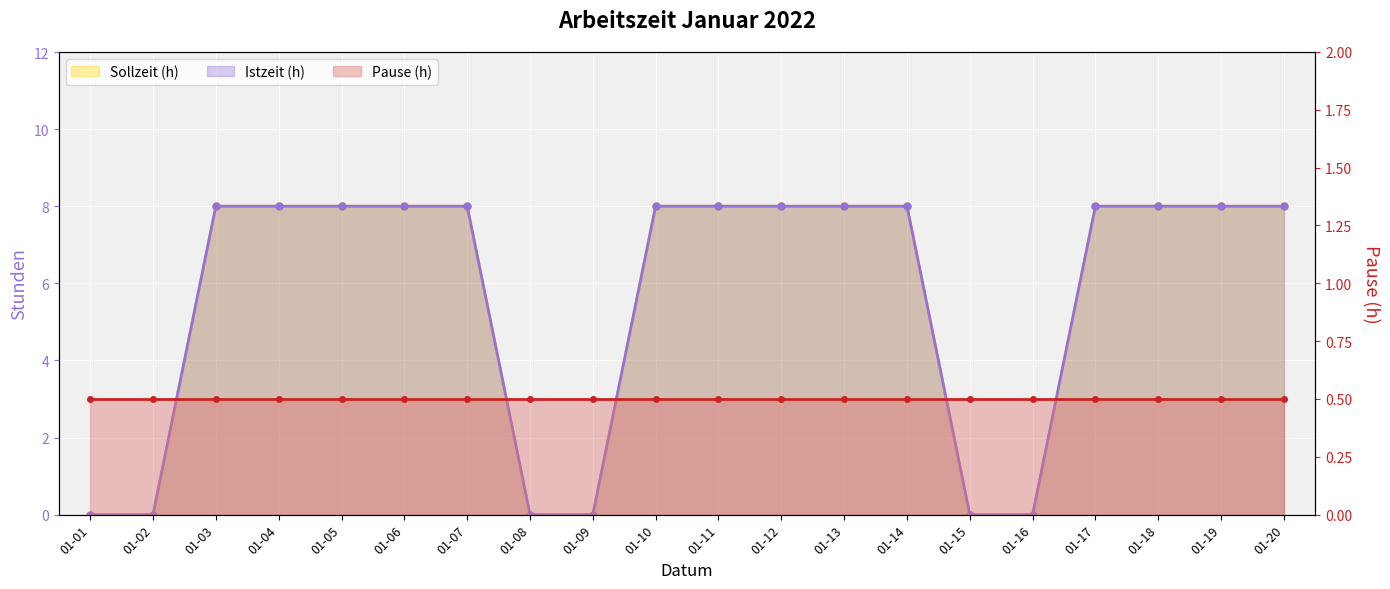

True or false: Istzeit (h) and Sollzeit (h) intersect in this chart.

False